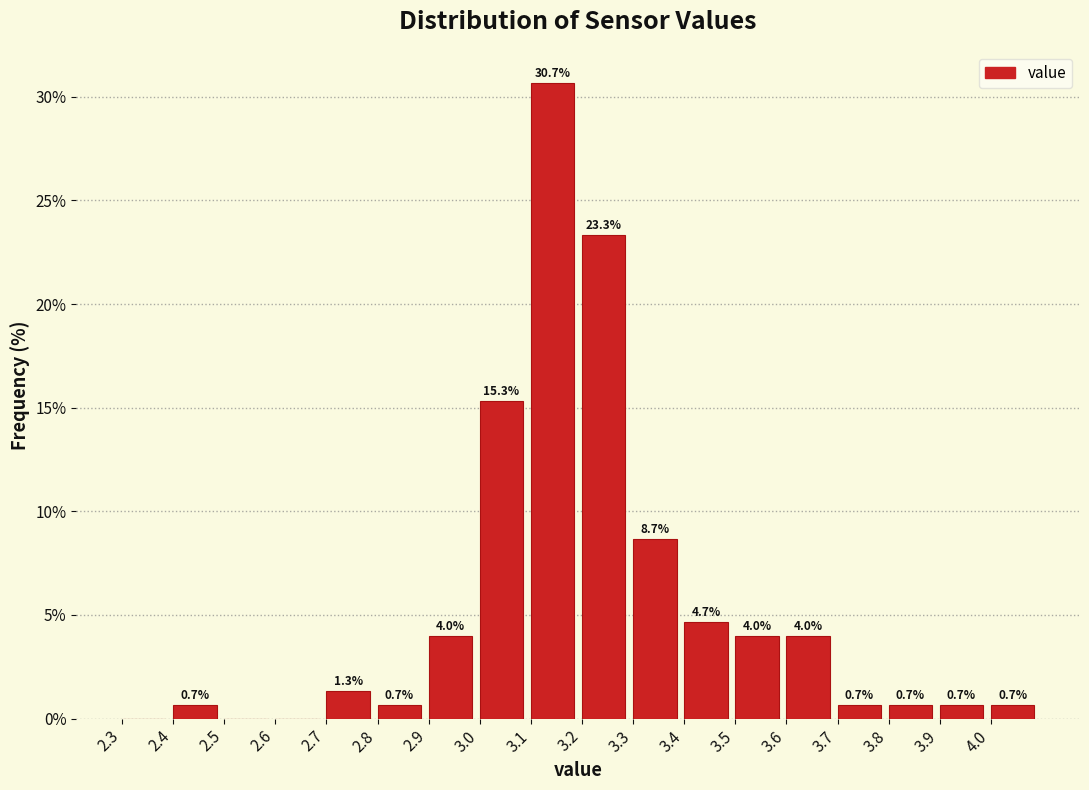

Over which range of the x-axis is the bar tallest?

3.1 to 3.2